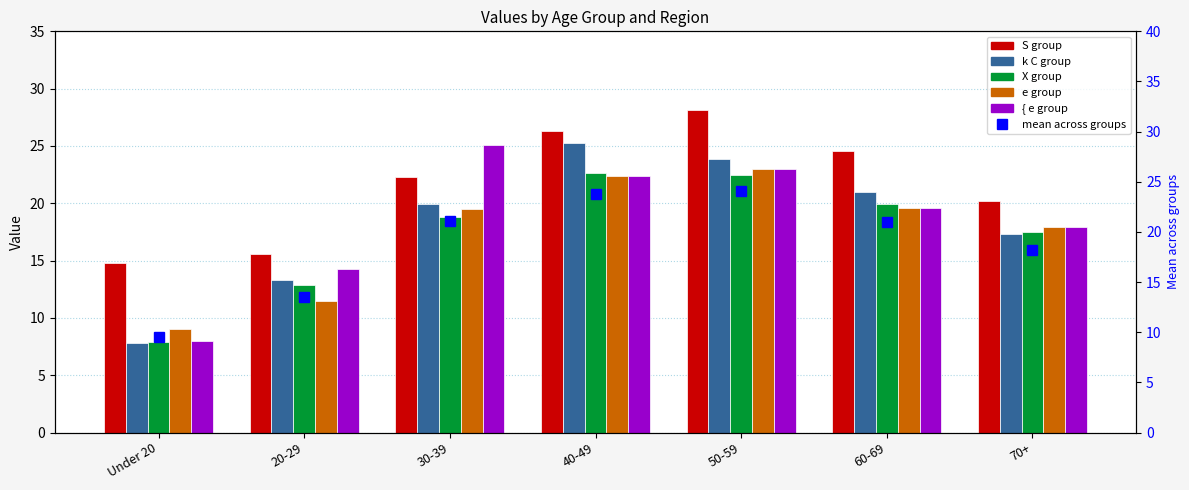

What is the sum of all { e group values?

130.3